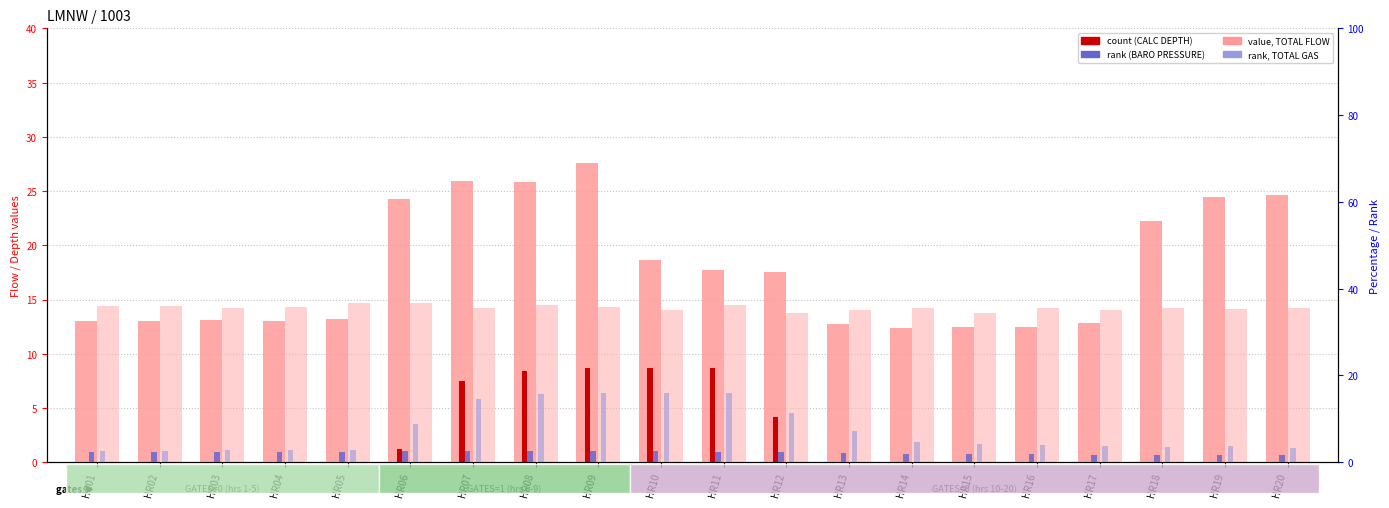

Does the chart contain stacked bars?

No